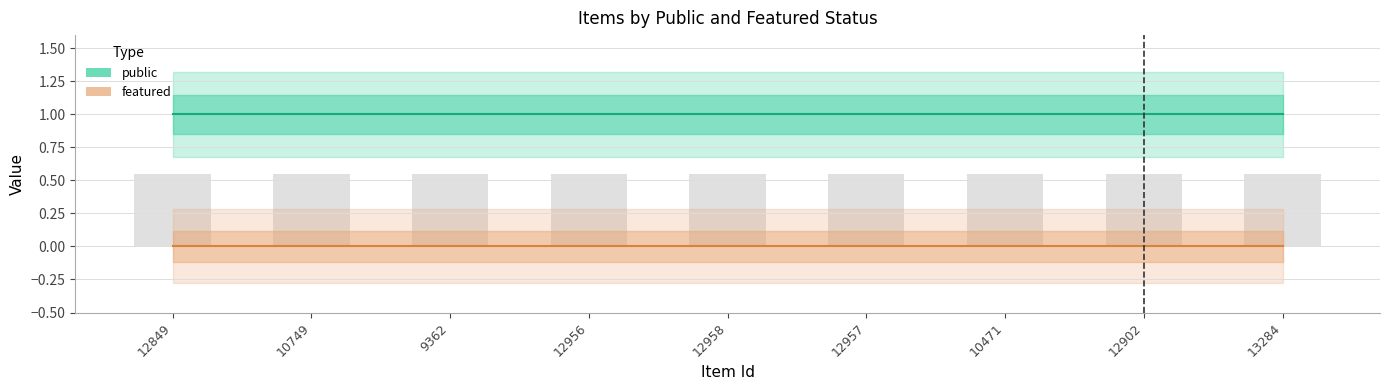

What is the spread (max minus min) of values at 12956?

1